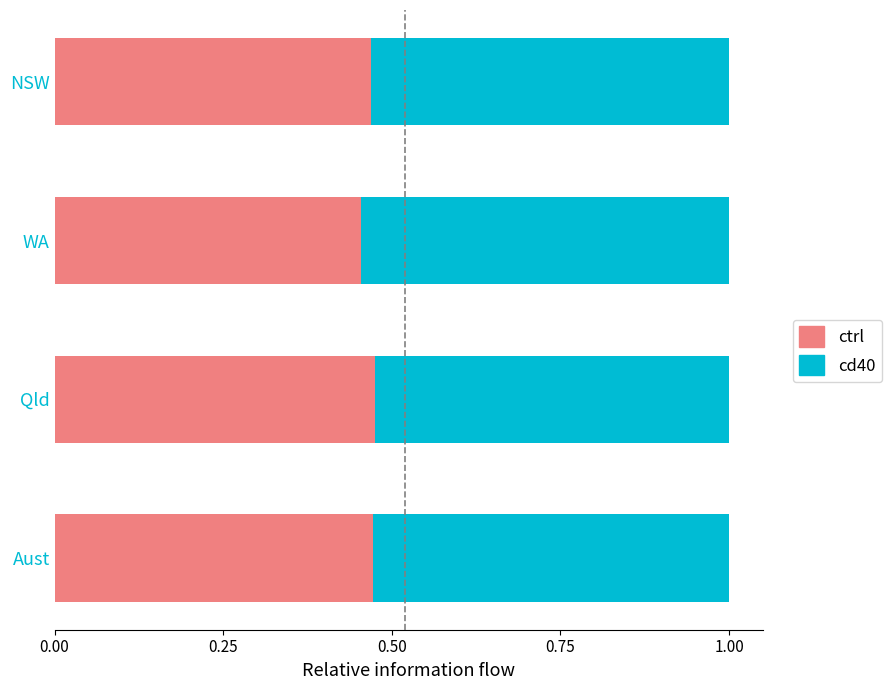

What is the total value across all series at NSW?

1.0